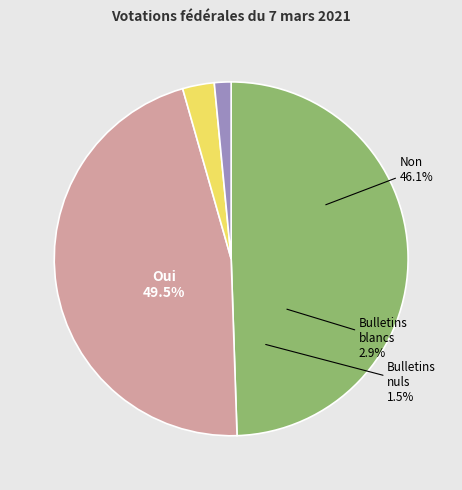

What is the total percentage of Oui and Non?

95.6%